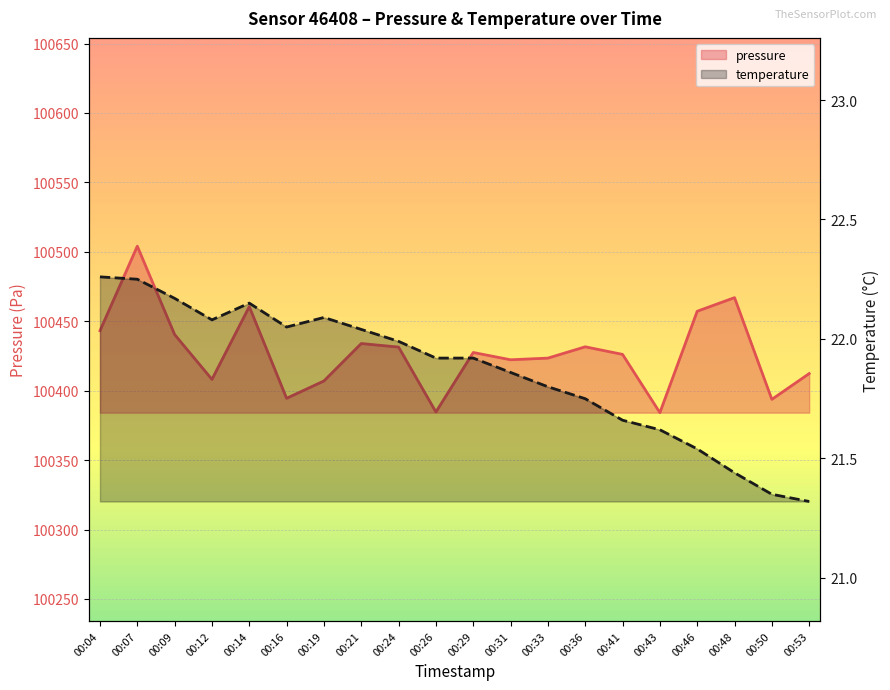

What is the total value across all series at 00:12?

100430.2